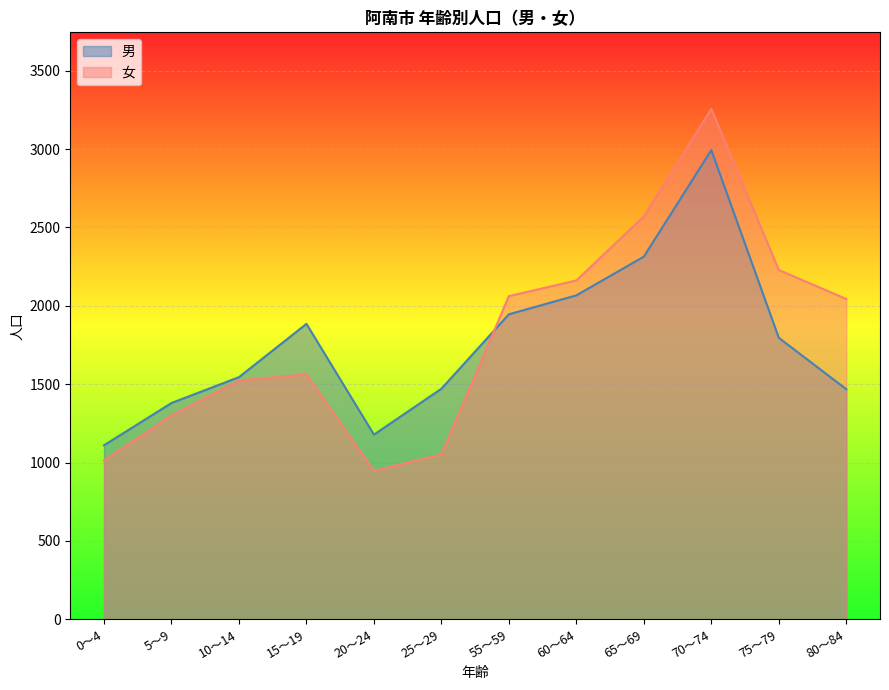

What is the difference between the maximum and minimum values in the 女 series?

2310